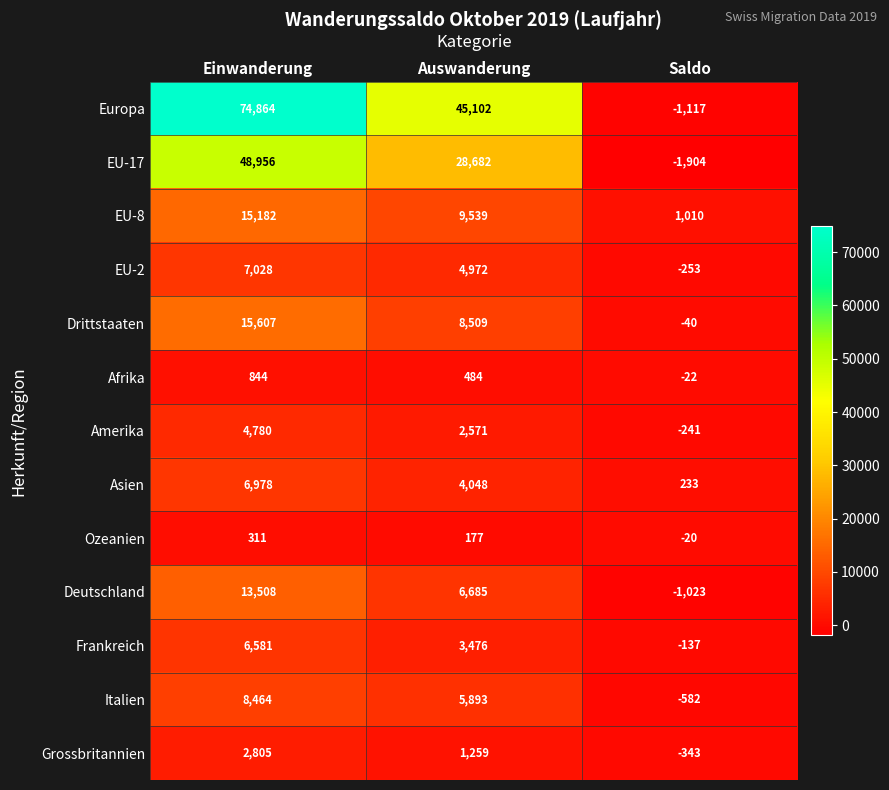

Which label corresponds to the largest value in the chart?

Einwanderung